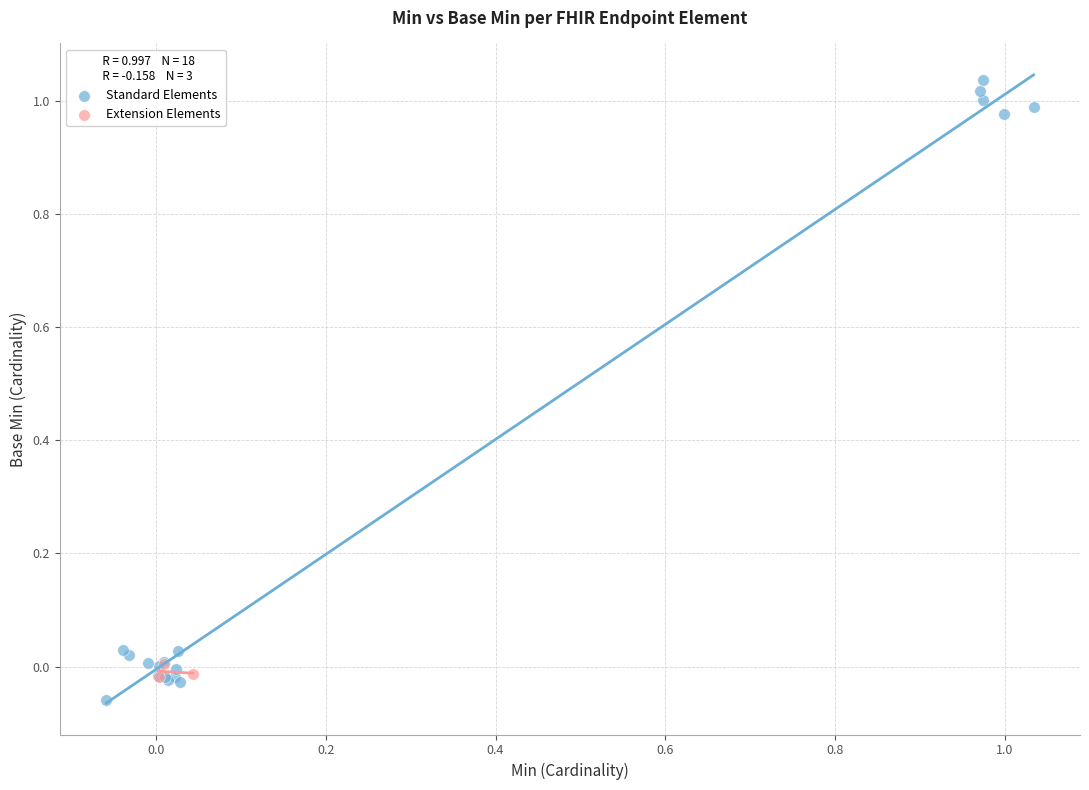

Which series reaches the maximum Y coordinate?

Standard Elements